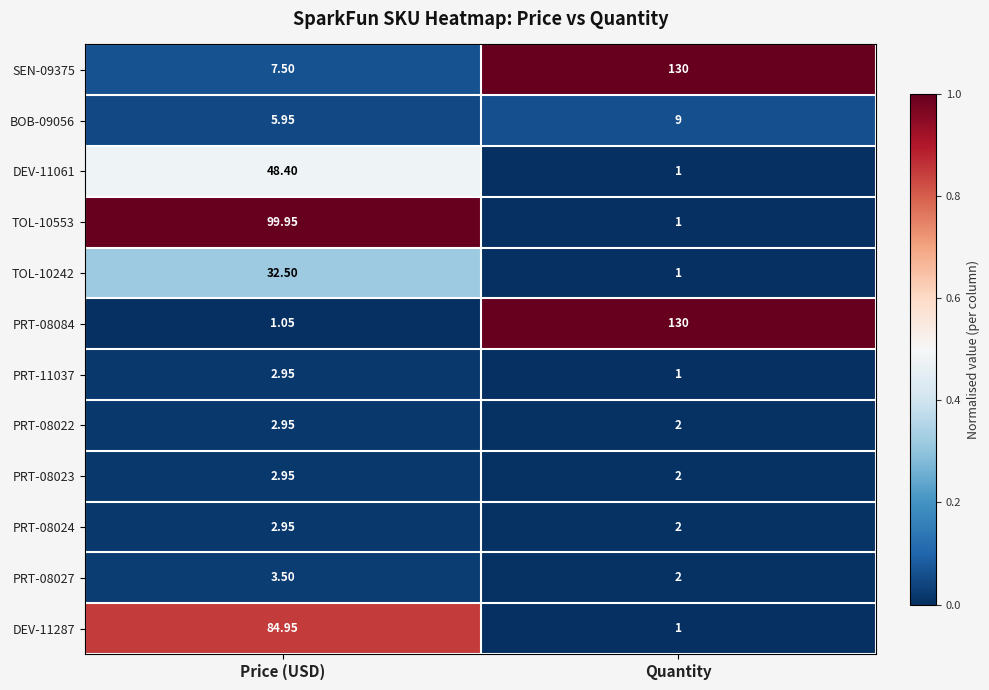

Where does the PRT-11037 series first go above 2?

Price (USD)